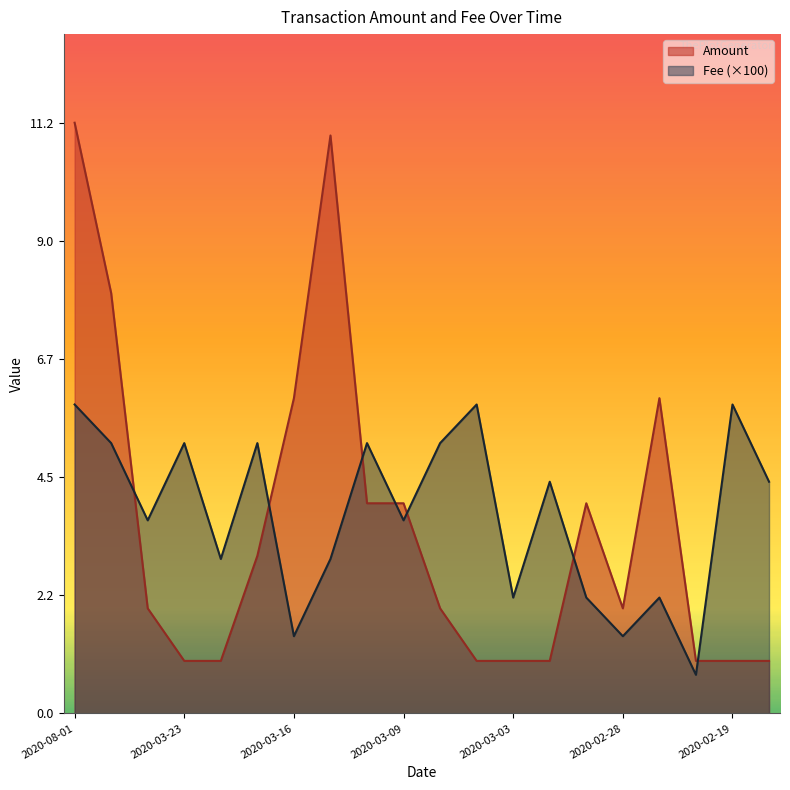

Reading right to left, what are all the values shown in this chart?

Amount: 1.0	1.0	1.0	6.0	2.0	4.0	1.0	1.0	1.0	2.0	4.0	4.0	11.0	6.0	3.0	1.0	1.0	2.0	8.0	11.2
Fee: 4.4	5.9	0.7	2.2	1.5	2.2	4.4	2.2	5.9	5.1	3.7	5.1	2.9	1.5	5.1	2.9	5.1	3.7	5.1	5.9